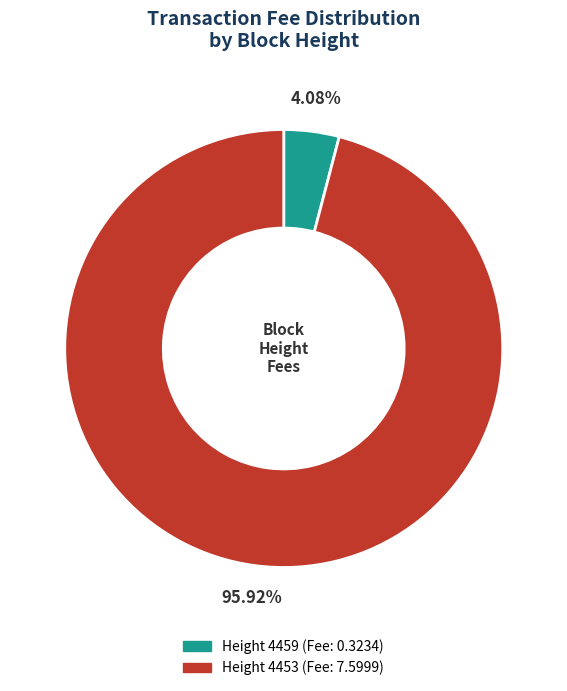

Is there any slice that represents more than half of the pie?

Yes